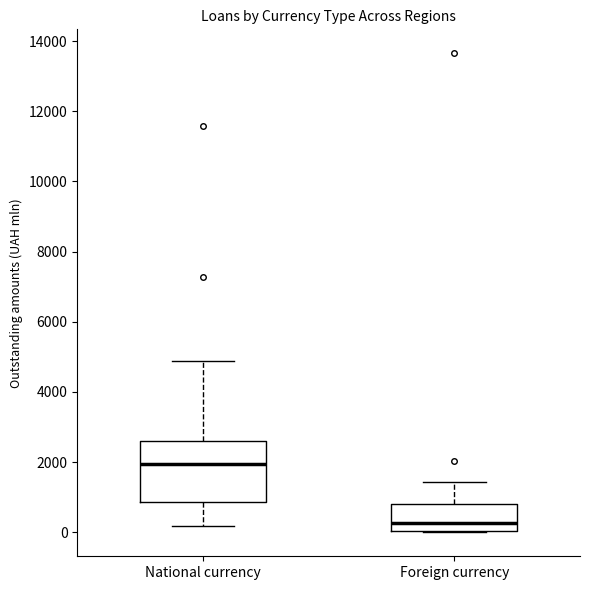

Which box's median line is the lowest?

Foreign currency